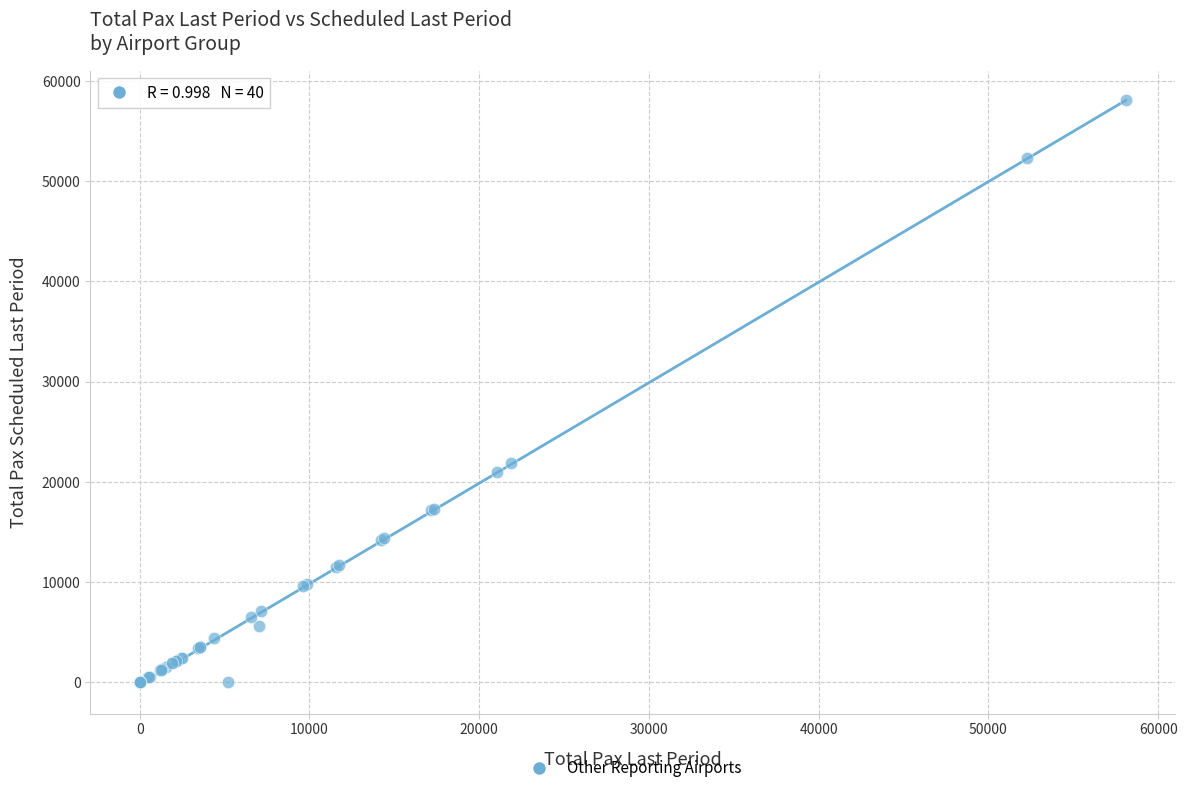

What Y value in the scatter plot is closest to 29041?

21901